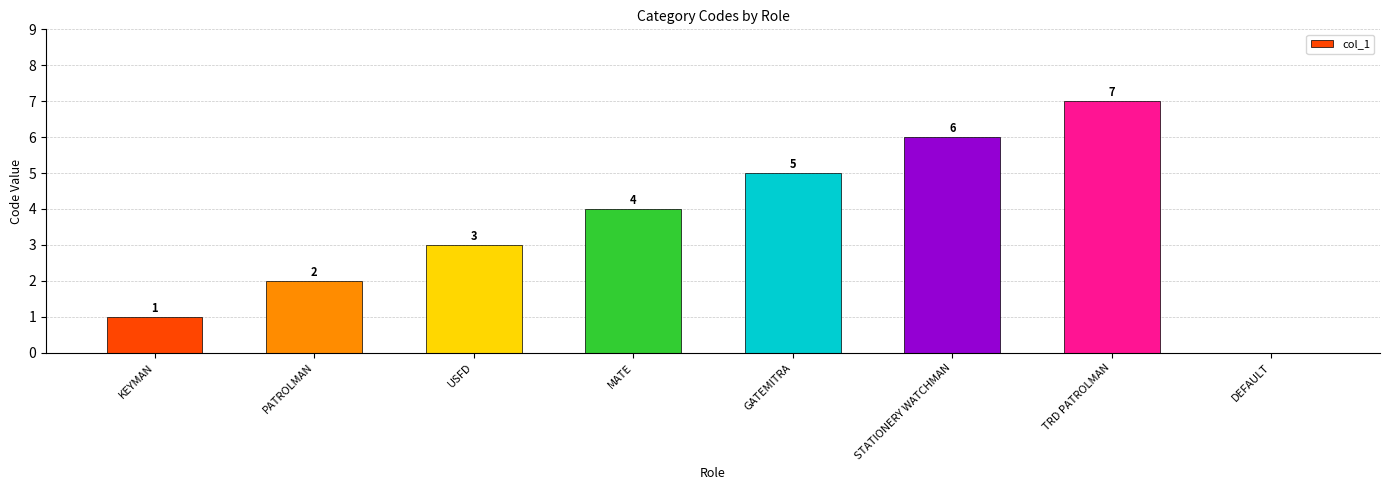

Does the chart contain stacked bars?

No